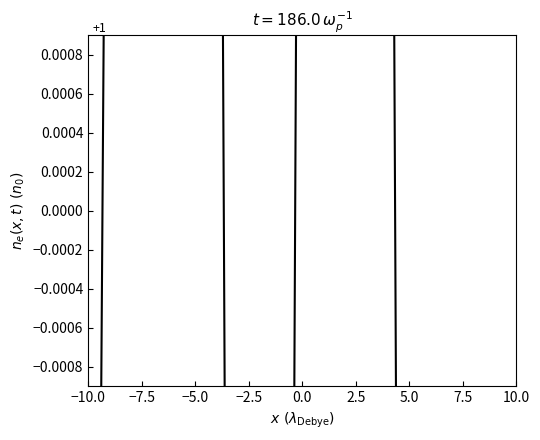

How many data points are above 0?

2